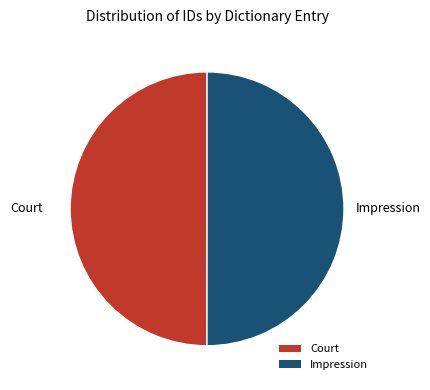

What is the ratio of the value at Court to the value at Impression?

1.0